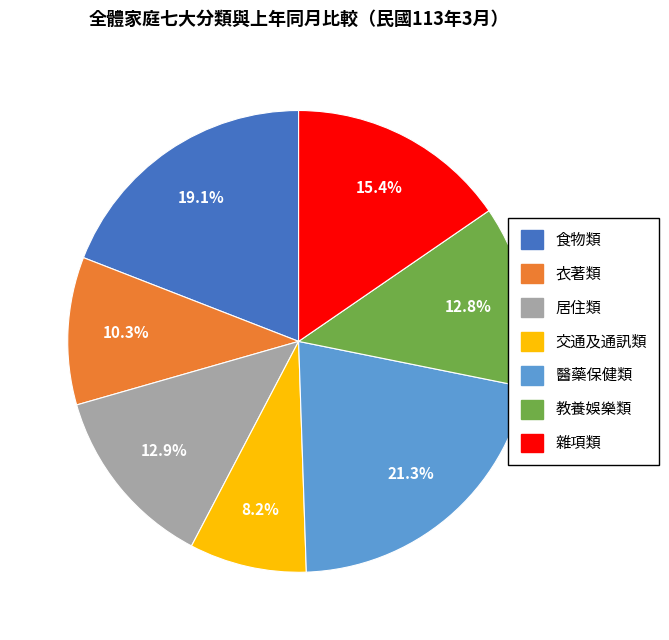

How many segments does this pie chart have?

7